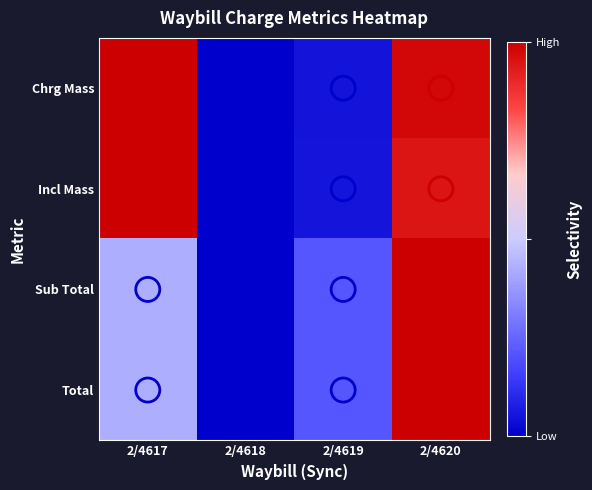

At which category does the chart reach its peak across all series?

2/4617